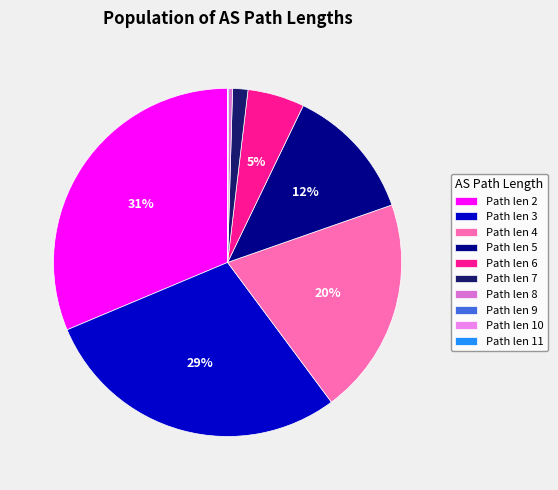

Count the number of slices in the pie.

10